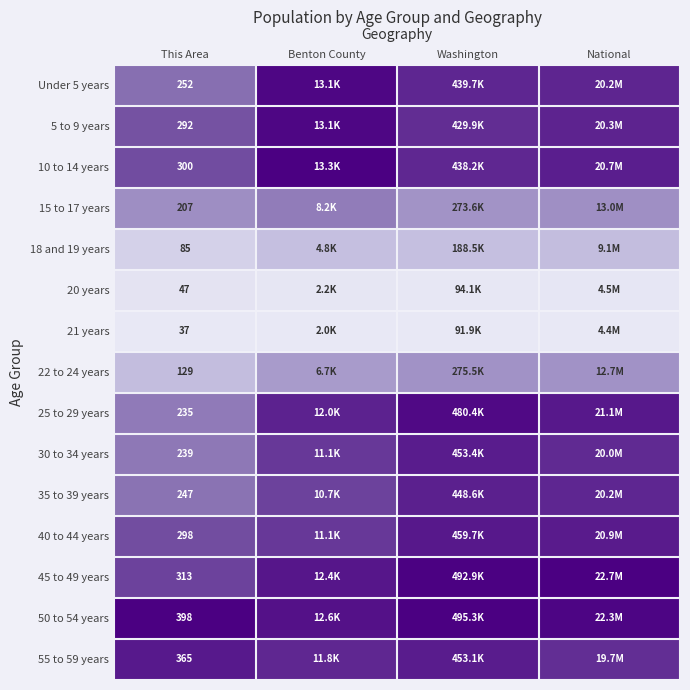

How many data points does each series have?

4